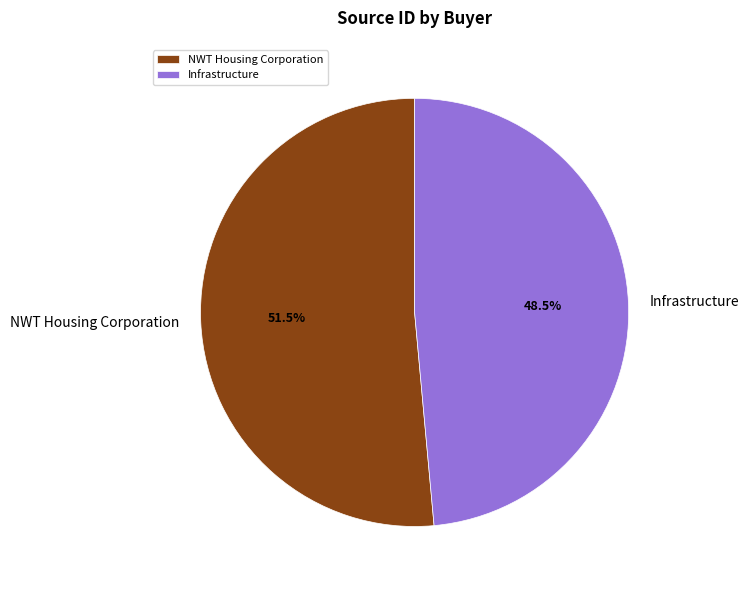

Which category has the smallest portion of the pie?

Infrastructure